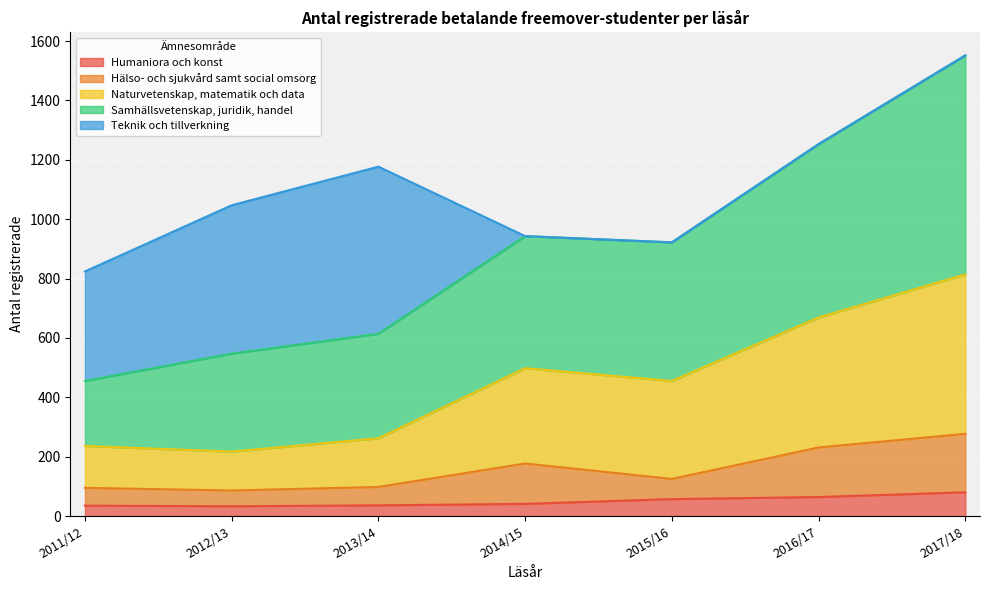

Which series has the largest total across all categories?

Samhällsvetenskap, juridik, handel